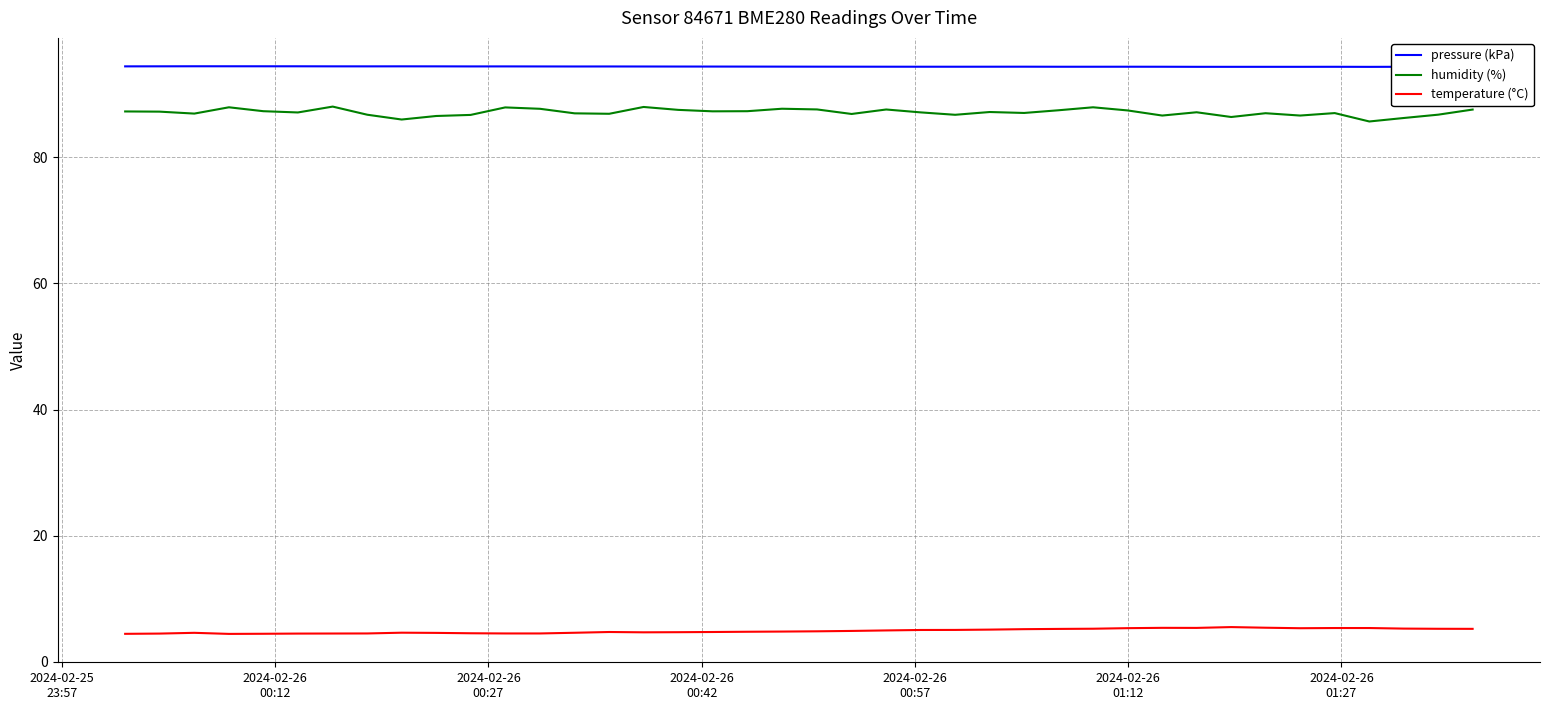

What is the lowest value of the temperature (°C) series?

4.4